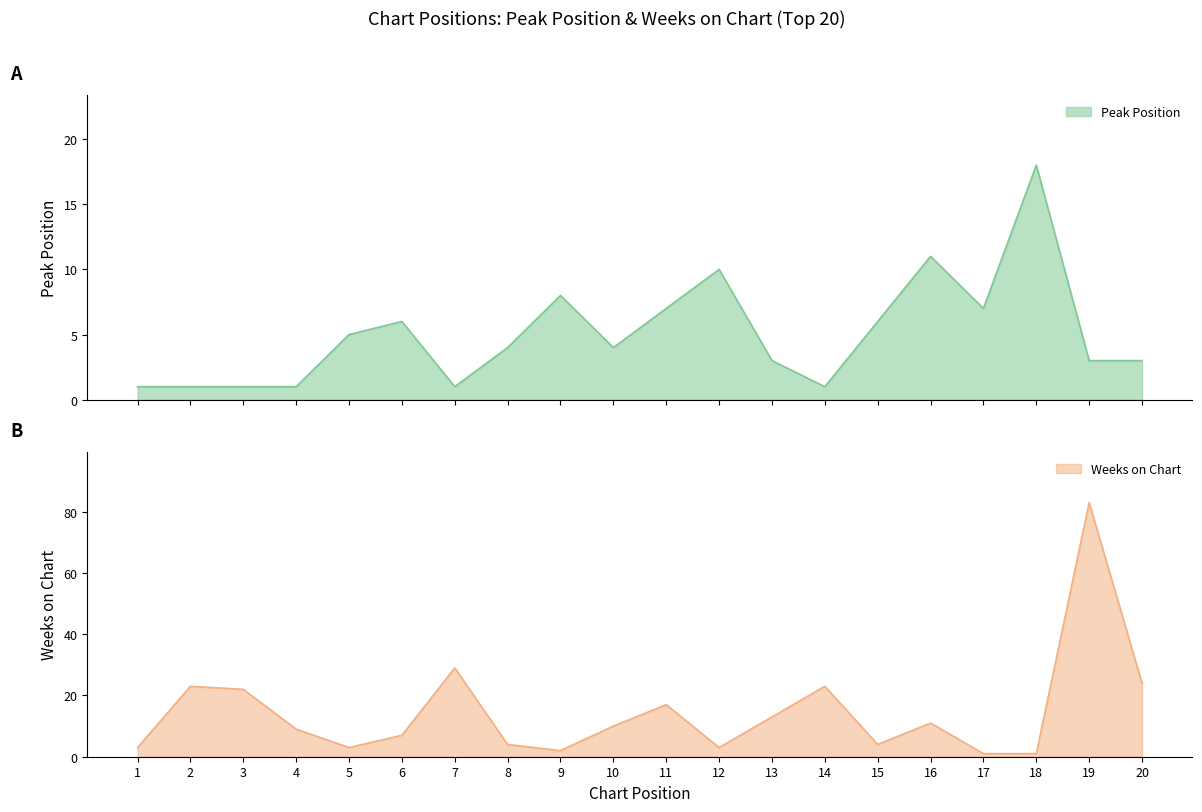

After their last crossing, which series has the higher values: Peak Position or Weeks on Chart?

Weeks on Chart